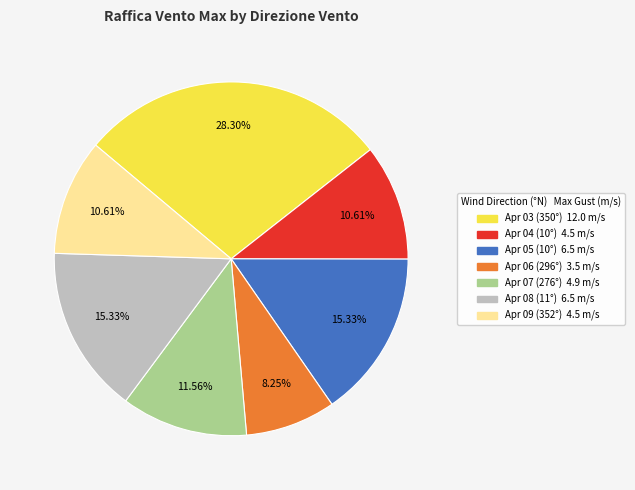

To the nearest percent, what is the average slice percentage?

14%